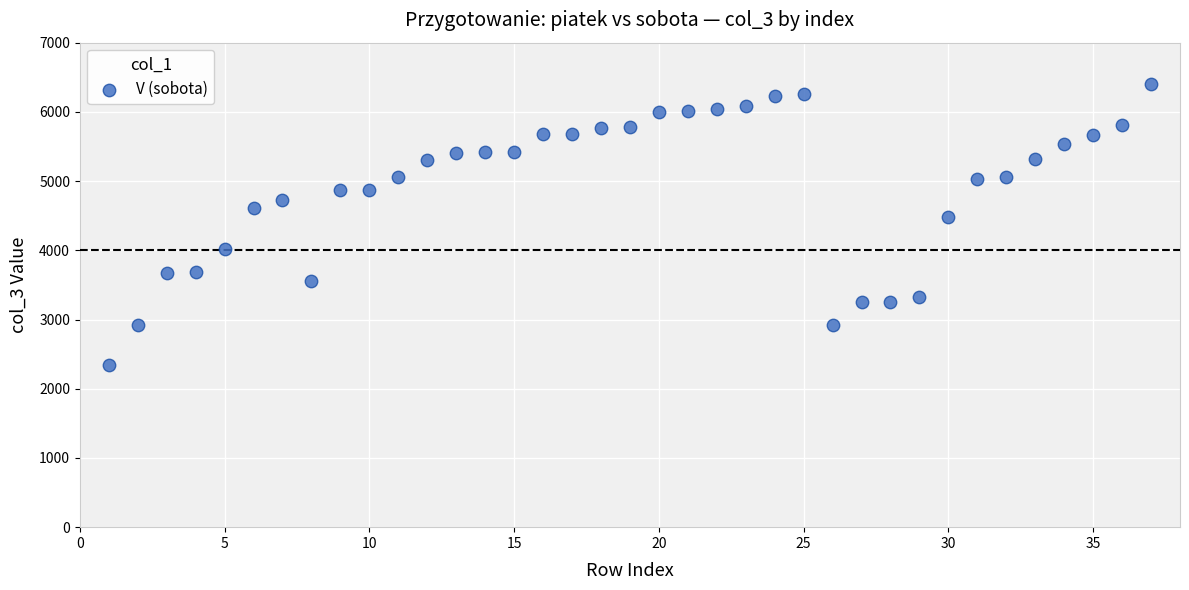

What Y value in the scatter plot is closest to 4368?

4475